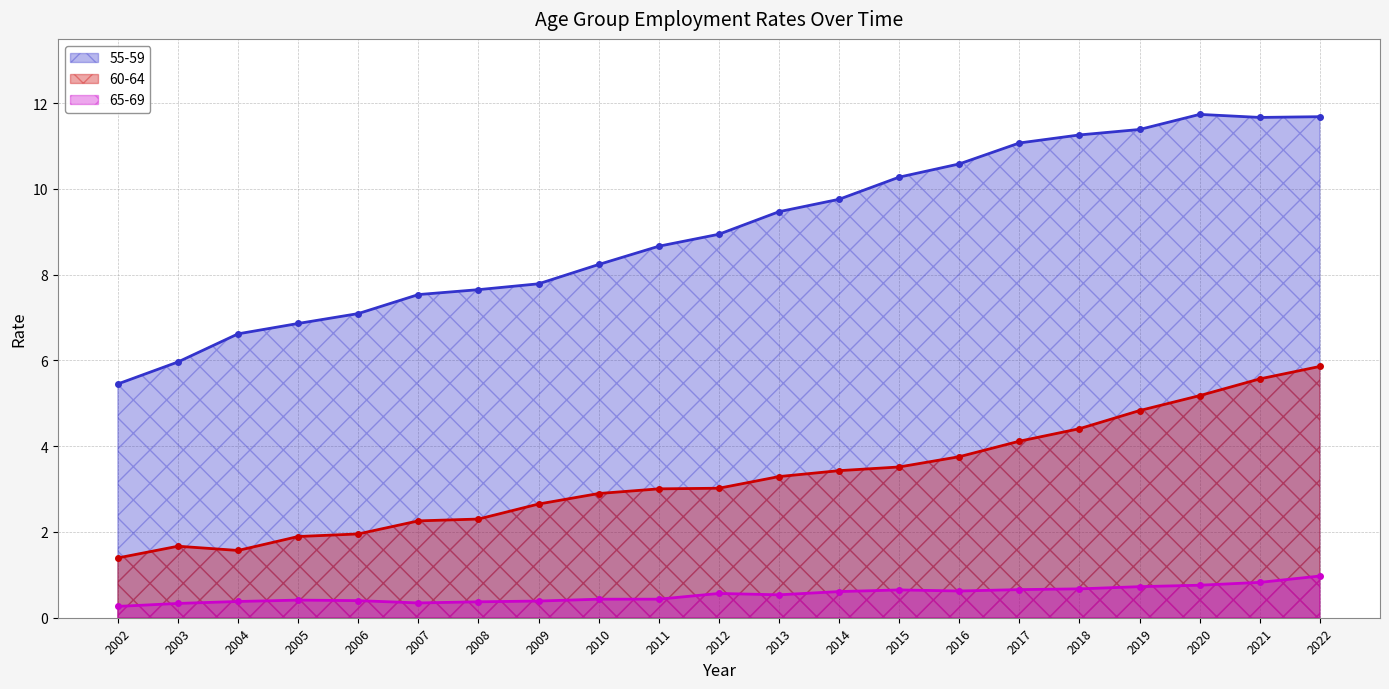

Which category has the highest value across all series?

2020